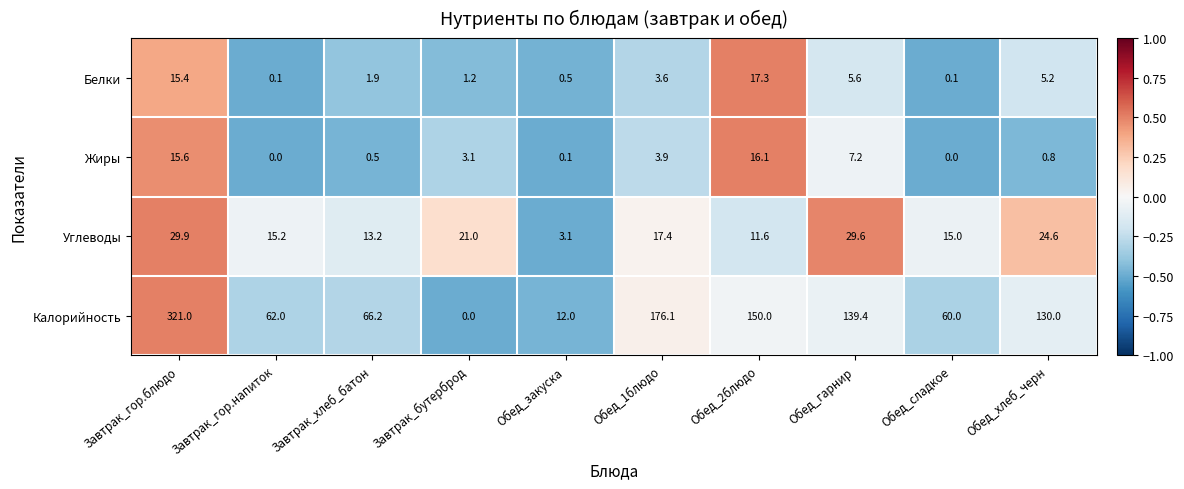

What is the approximate value of Калорийность at Обед_1блюдо?

176.1